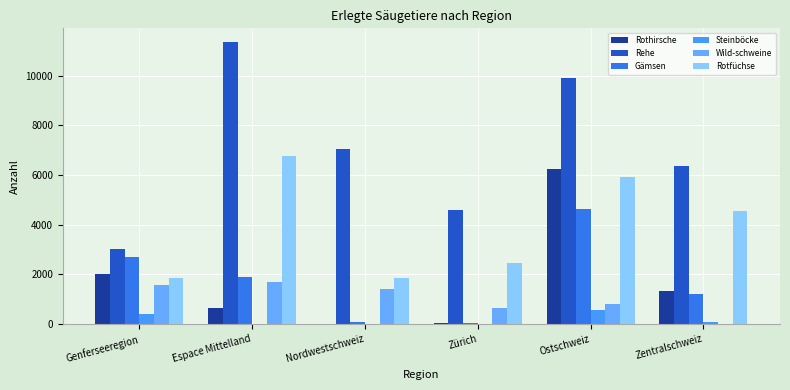

How many distinct data groups are displayed?

6